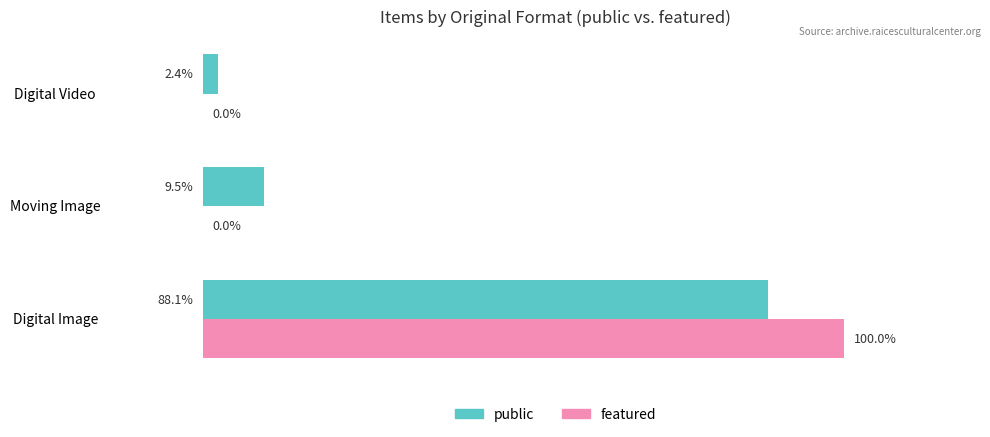

Is the value of public at Digital Image greater than the value of featured at Digital Video?

Yes